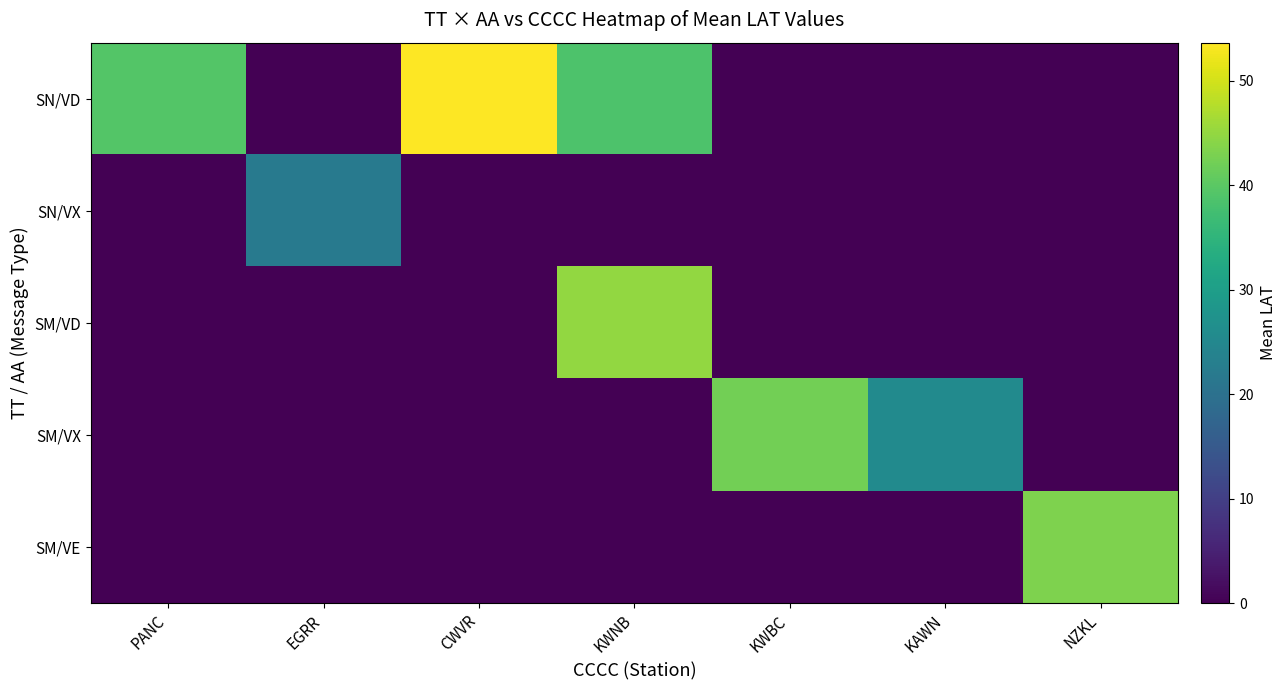

How many series are shown in this chart?

5